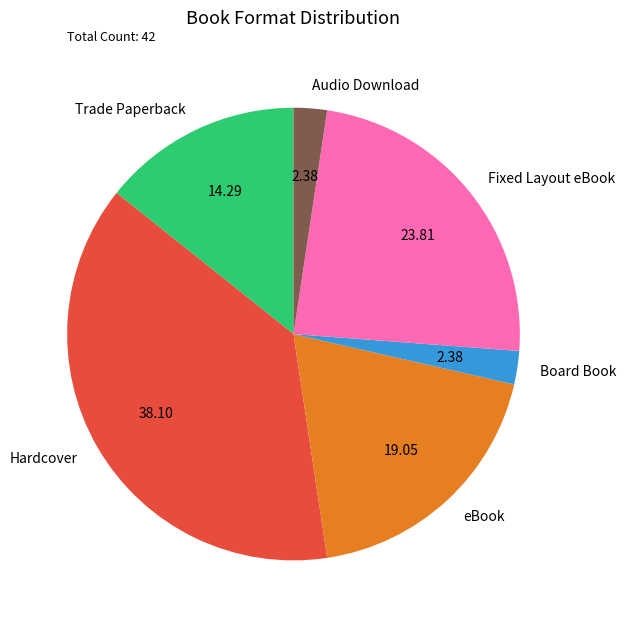

Combined, do Trade Paperback and Board Book account for over 50%?

No